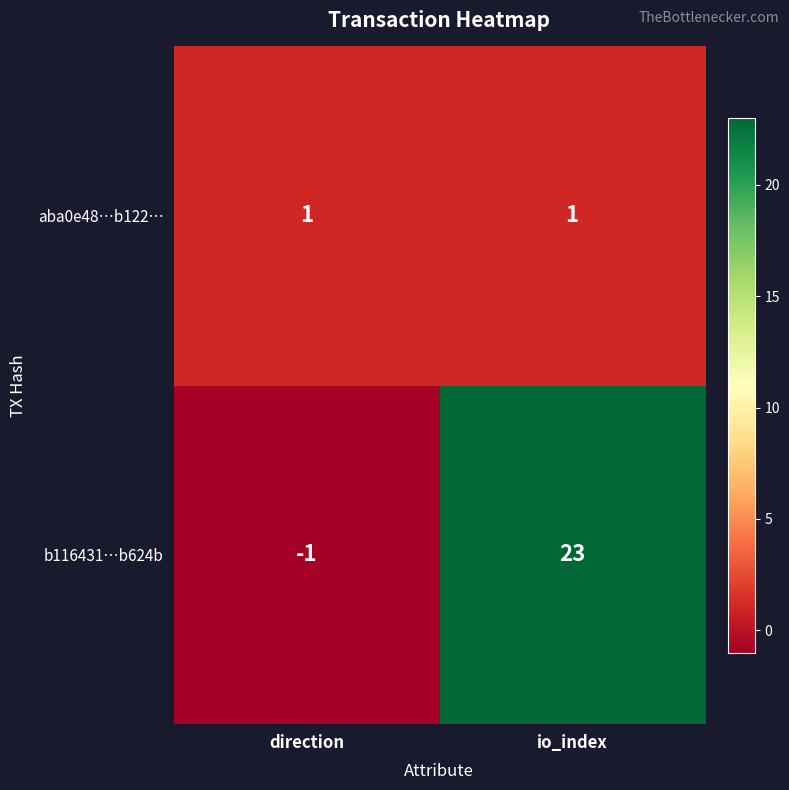

Which series has the widest spread of values?

b116431…b624b